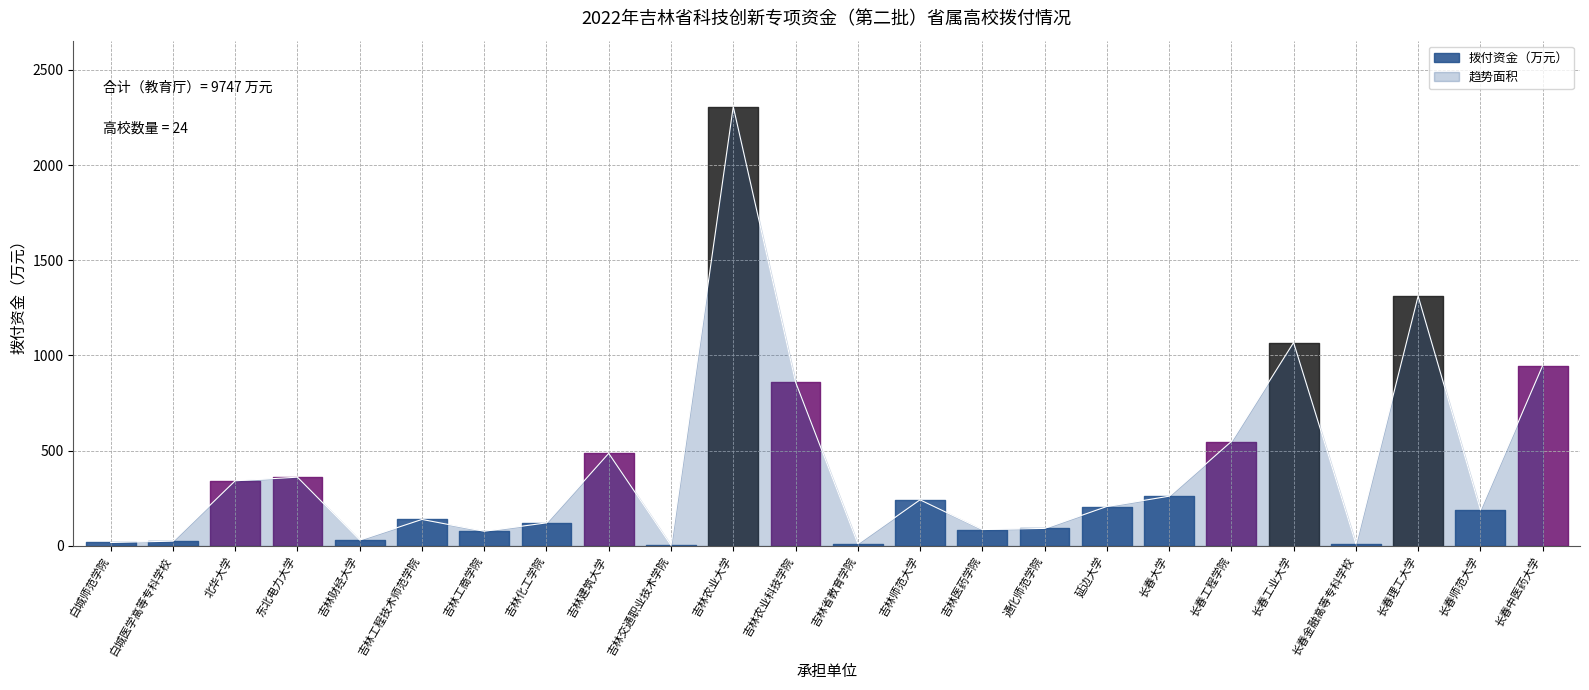

What is the sum of the values at 吉林农业科技学院 and 吉林化工学院?

982